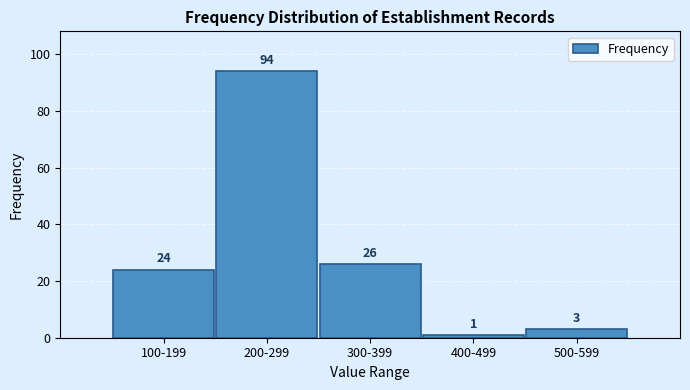

Reading right to left, what are all the values shown in this chart?

500-599=3	400-499=1	300-399=26	200-299=94	100-199=24